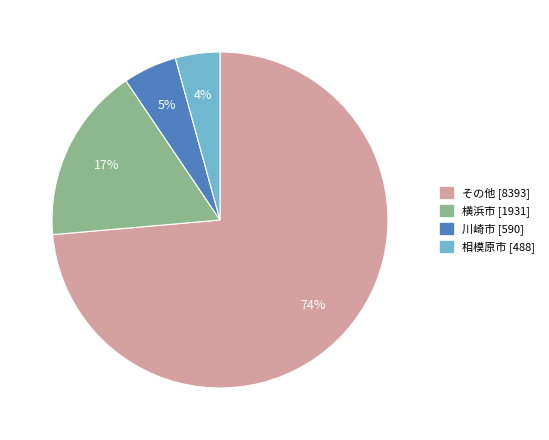

Does any single category account for the majority?

Yes